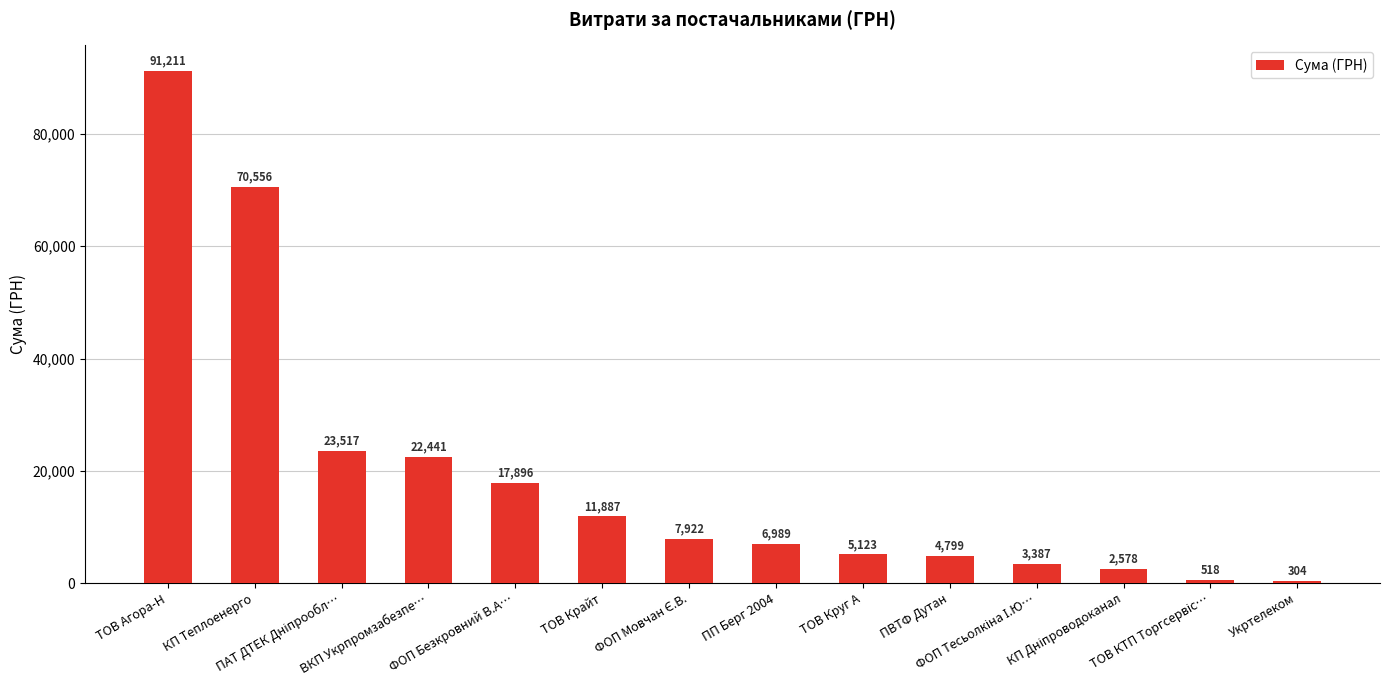

What is the smallest value displayed?

304.0